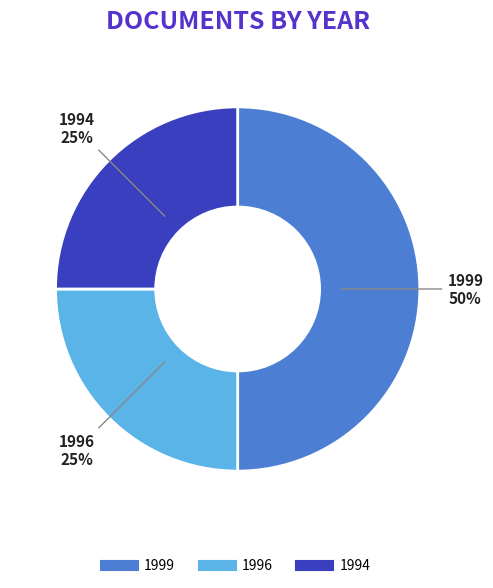

To the nearest percent, what is the difference between the largest and smallest slice percentages?

25%